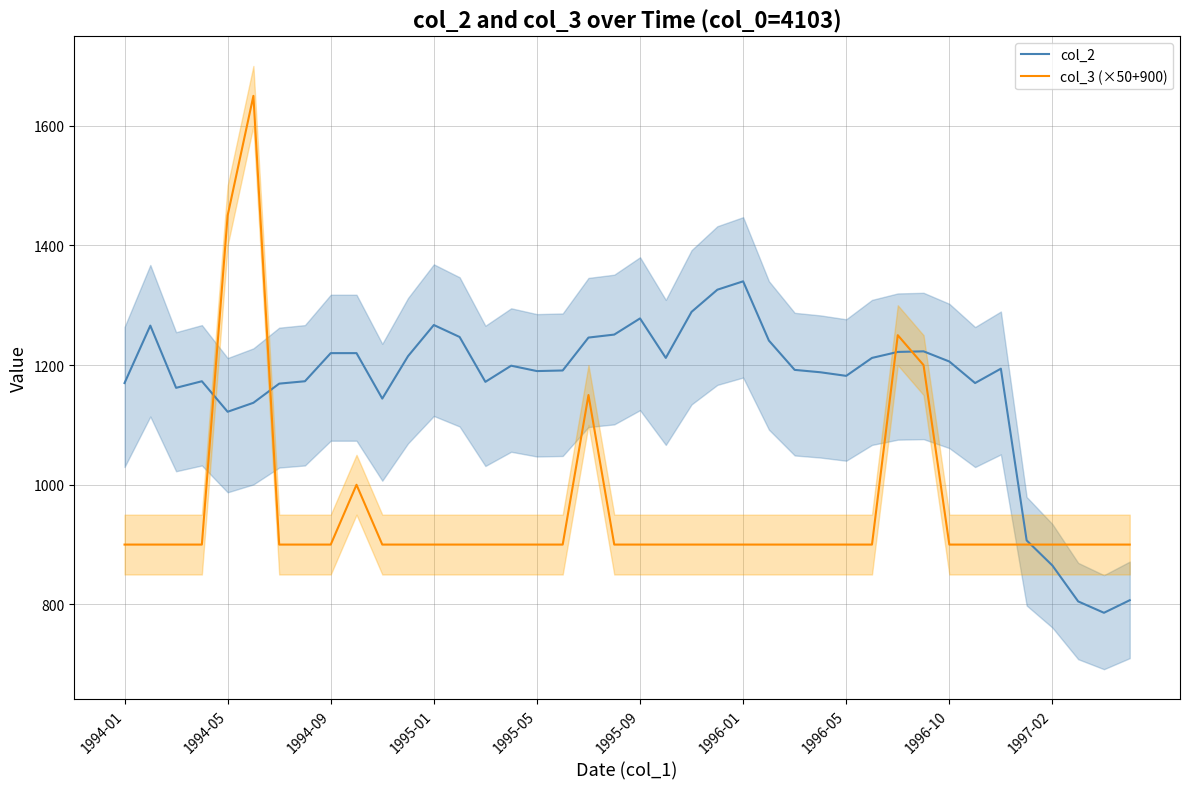

What is the difference between the maximum and minimum values in the col_2 series?

554